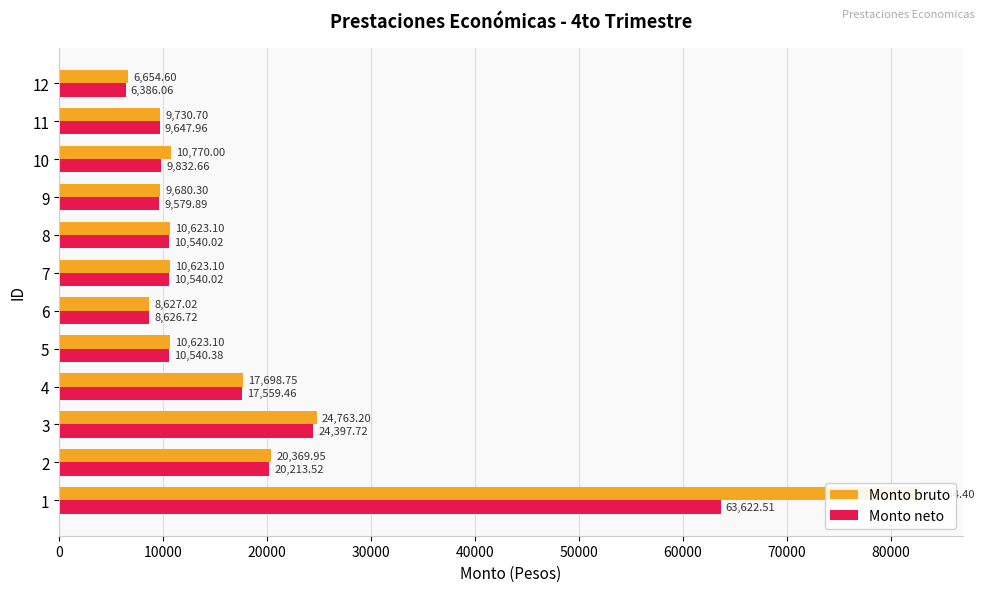

What is the value of the Monto bruto bar at the 7th from the left?

10623.1